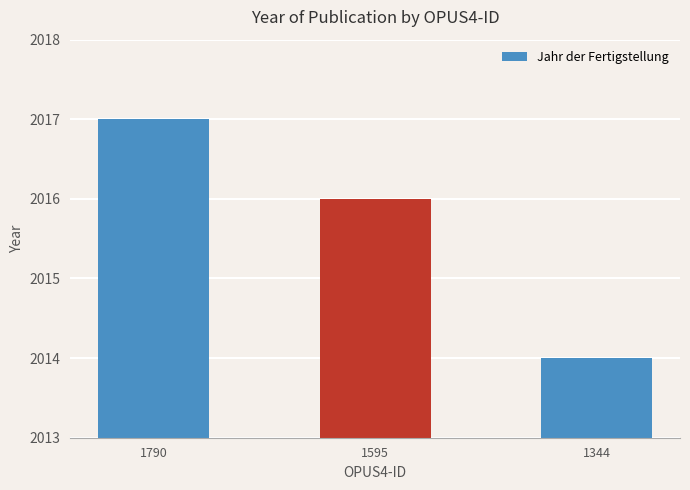

Reading left to right, transcribe all the data shown in this chart.

1790=2017	1595=2016	1344=2014